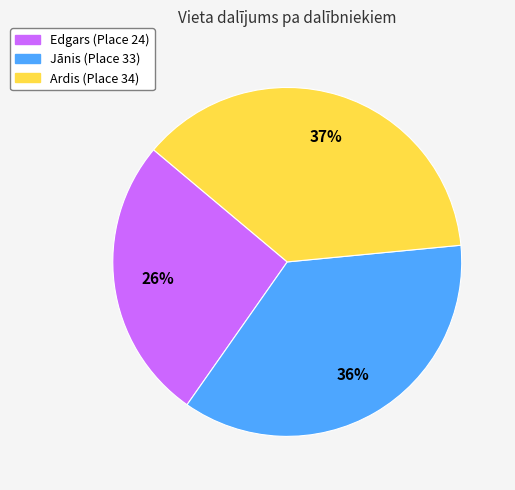

To the nearest percent, what percentage of the pie is Ardis?

37%